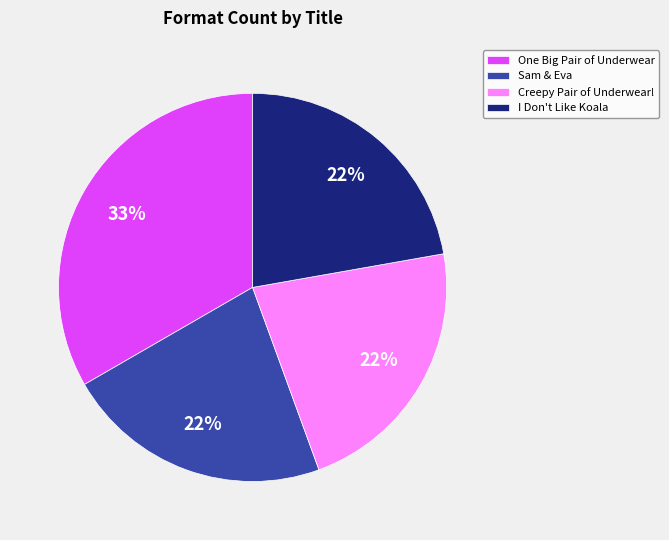

True or false: Creepy Pair of Underwear! accounts for 8% of the total.

False